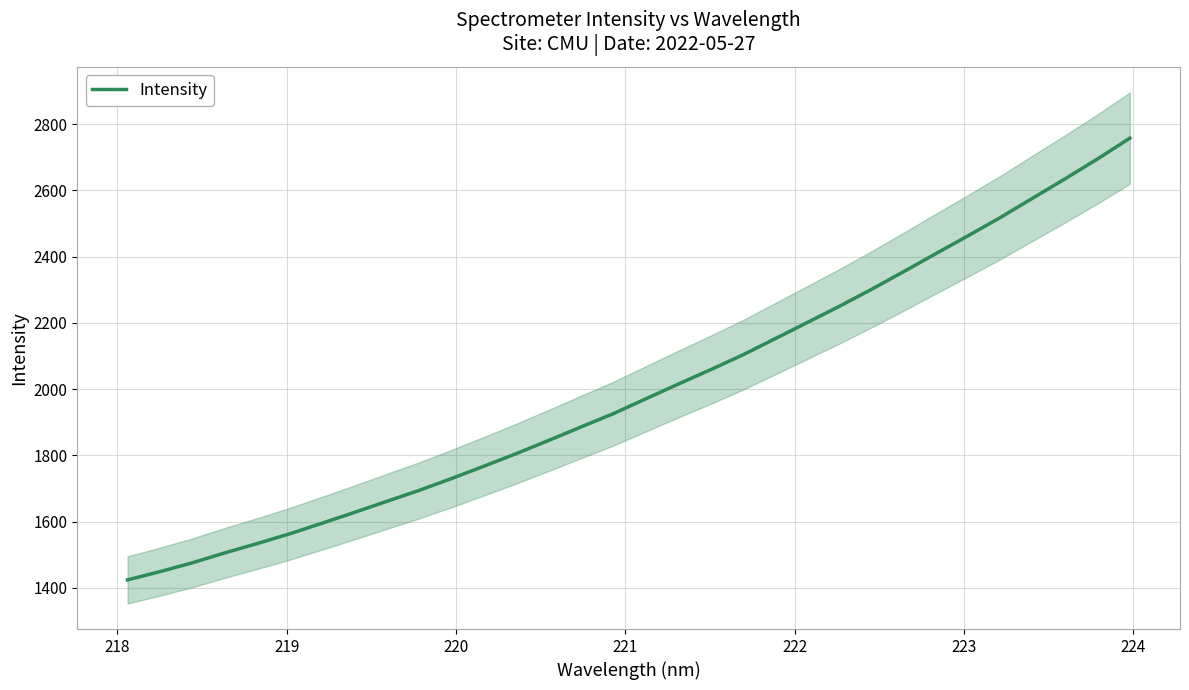

Is this an area chart (filled region under the line)?

No